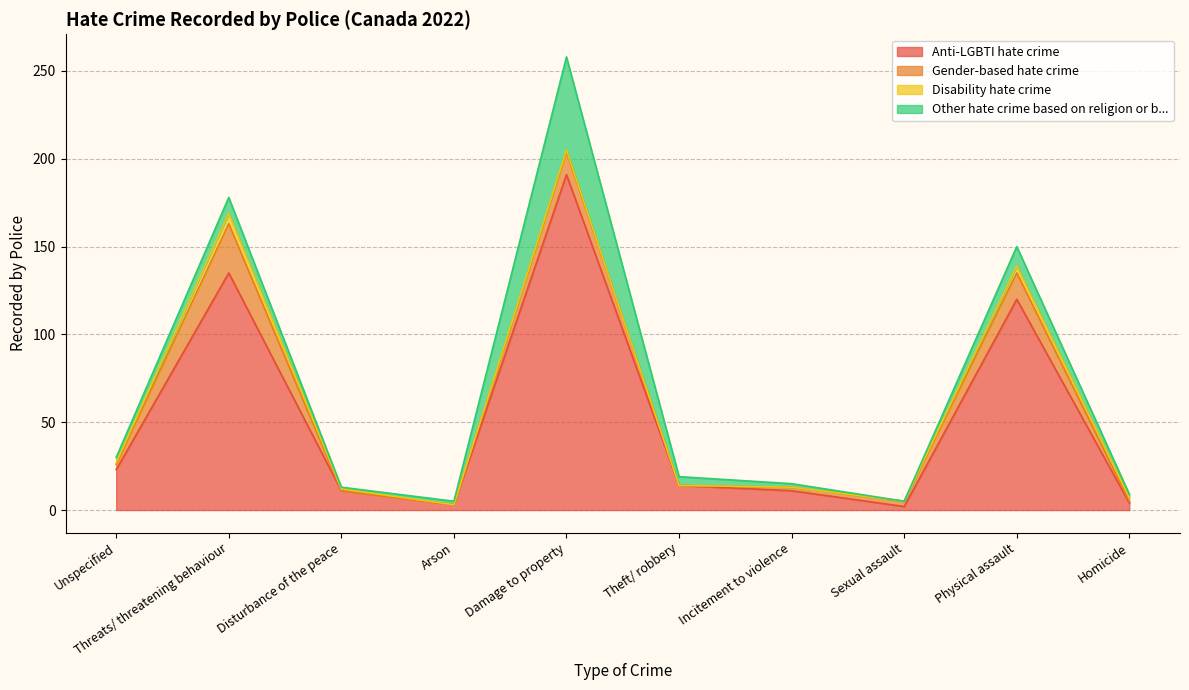

Does the chart have visible grid lines?

Yes